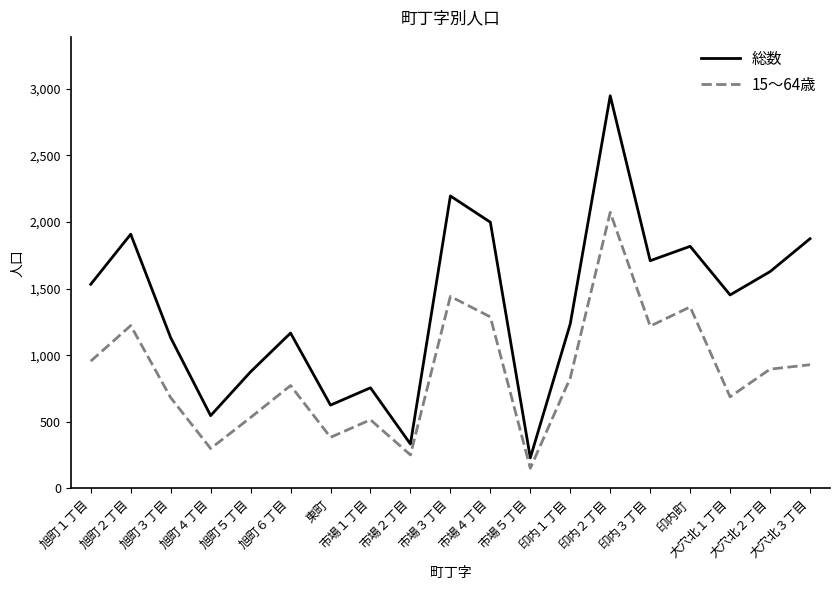

What is the difference between the maximum and minimum values in the 総数 series?

2718